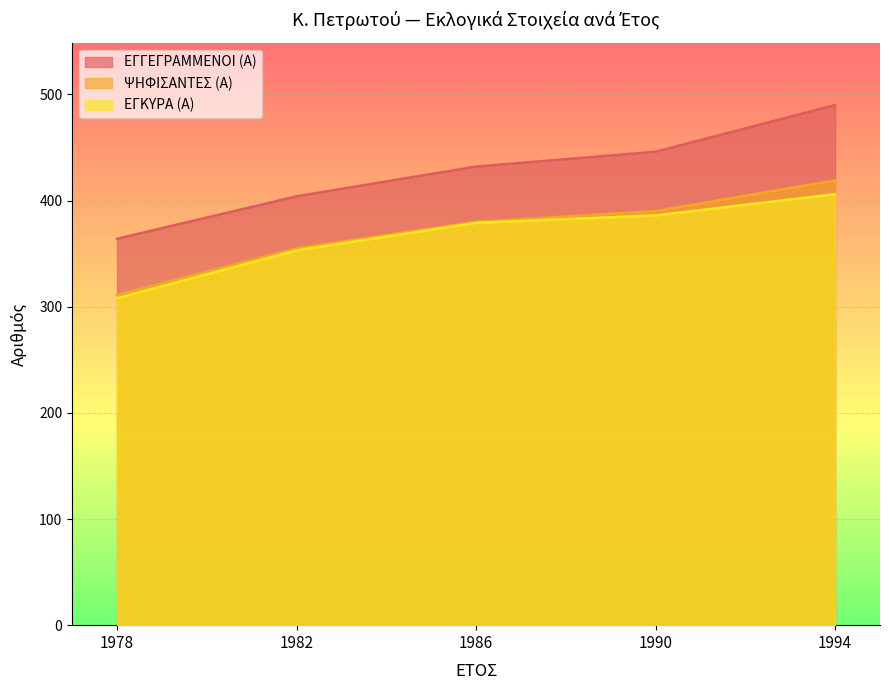

True or false: ΕΓΓΕΓΡΑΜΜΕΝΟΙ (Α) and ΨΗΦΙΣΑΝΤΕΣ (Α) intersect in this chart.

False